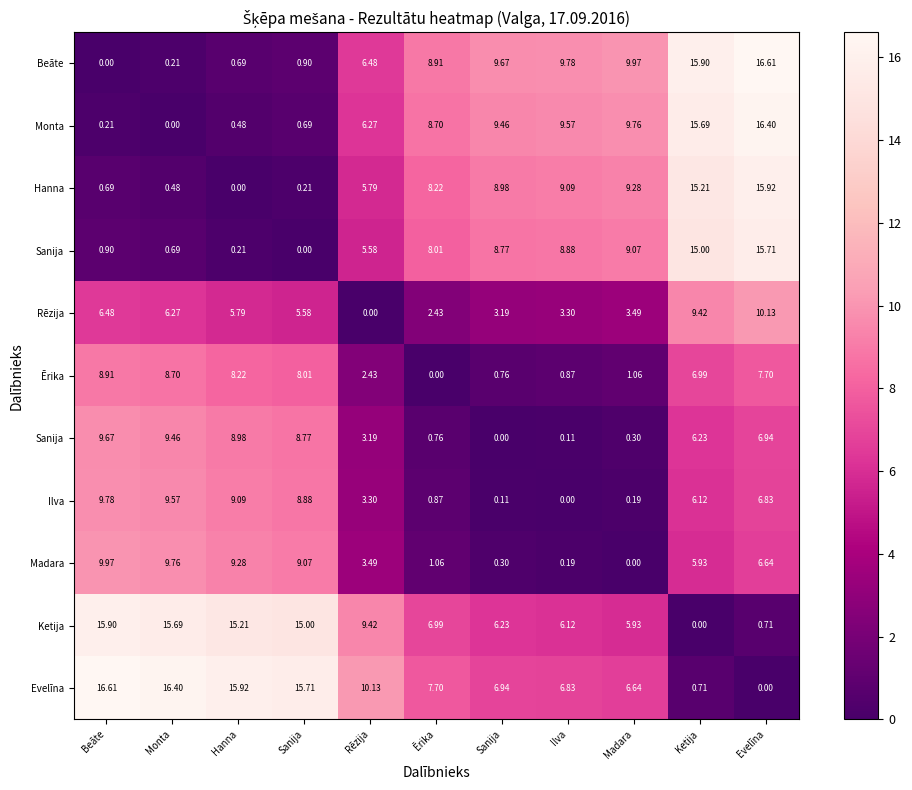

Which has a higher value, Hanna or Beāte?

Hanna